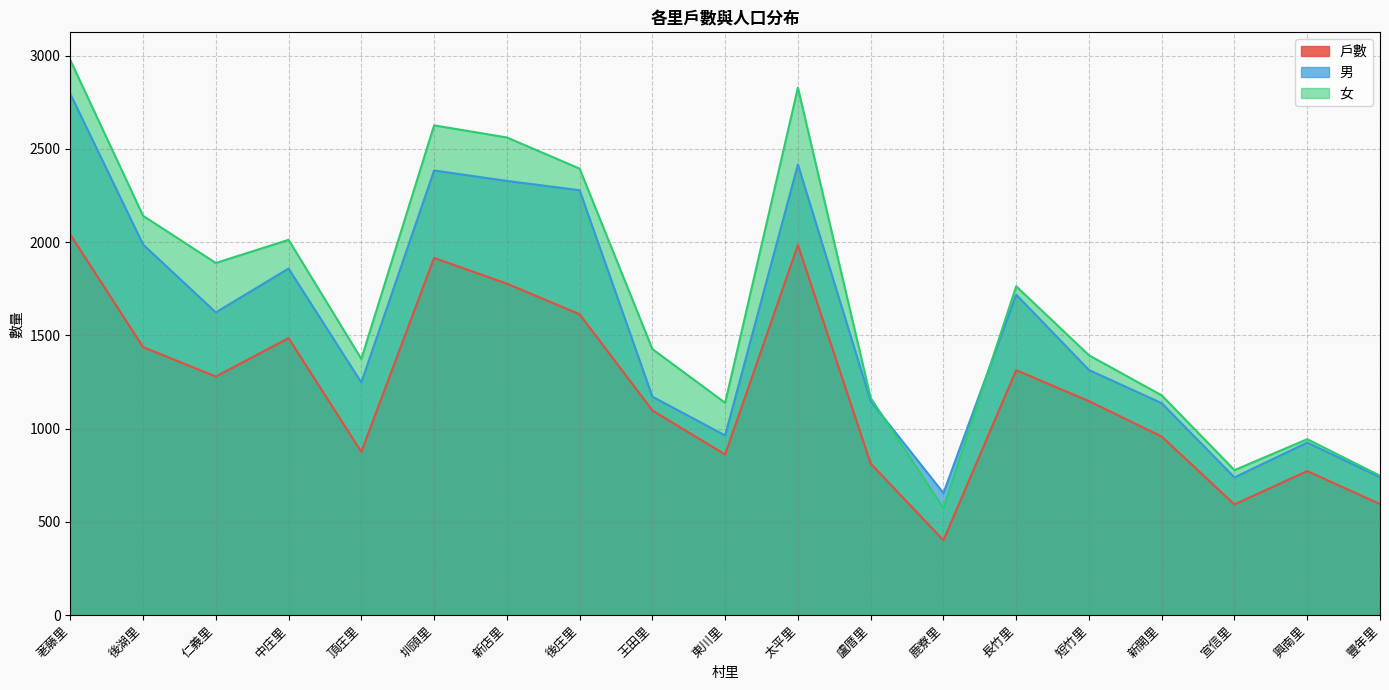

What is the label of the 10th point from the right?

東川里